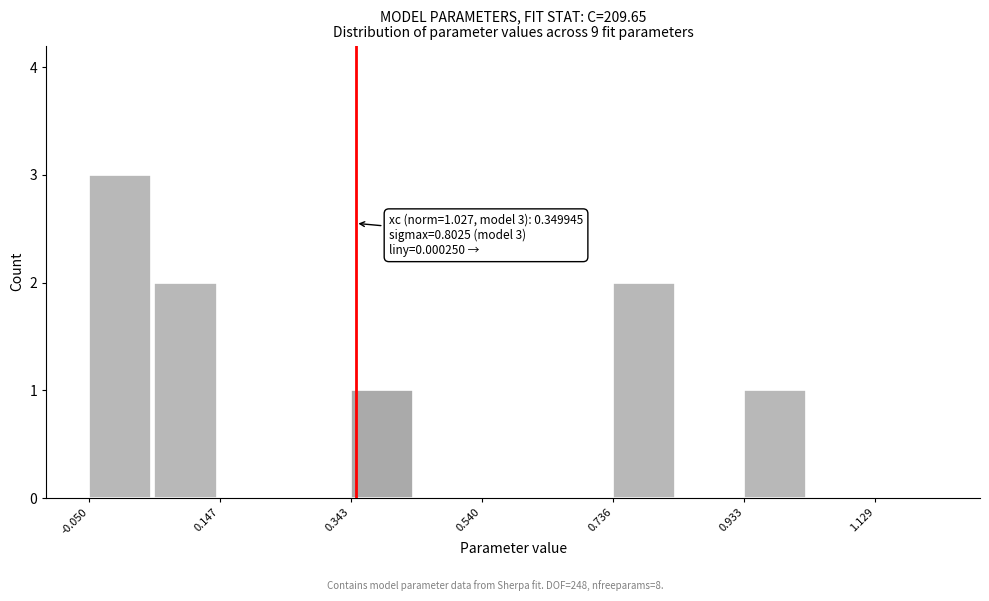

Which range on the x-axis has the tallest bar?

-0.04 to 0.04